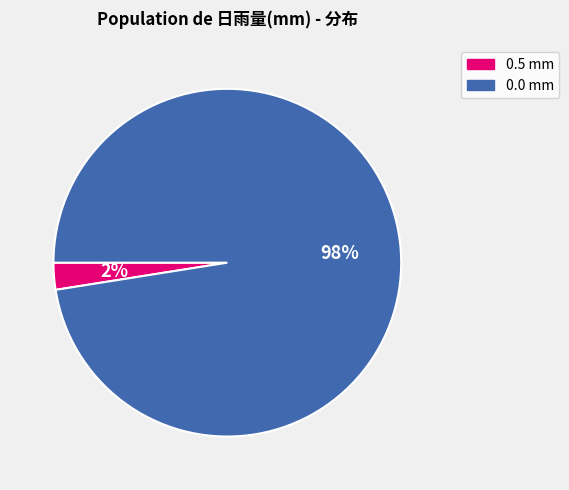

Is there any slice that represents more than half of the pie?

Yes